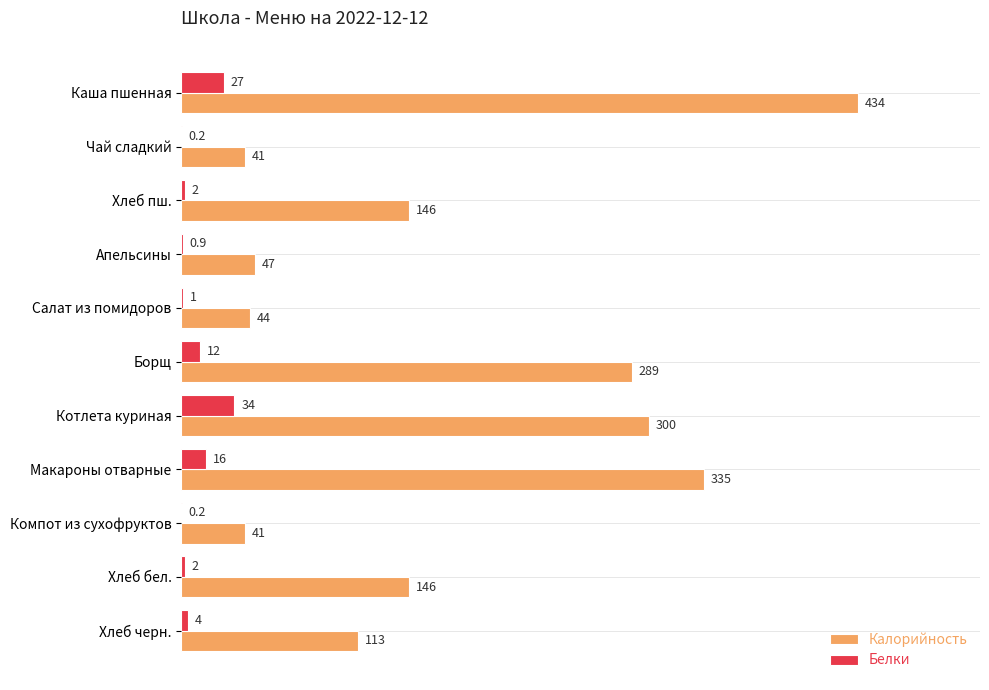

True or false: Калорийность has a value of 91.6 at Хлеб бел..

False